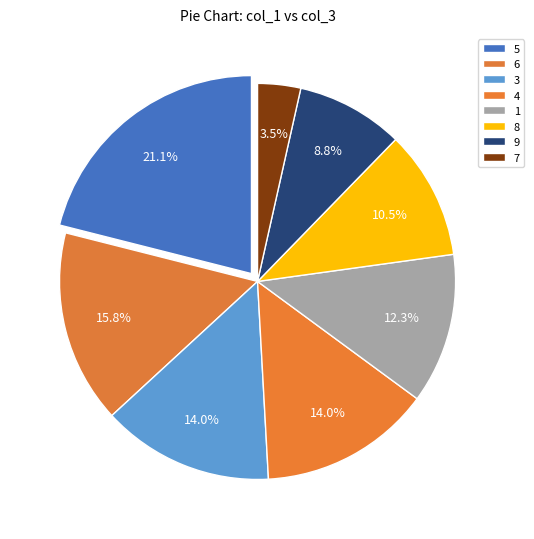

Is there any slice that represents more than half of the pie?

No